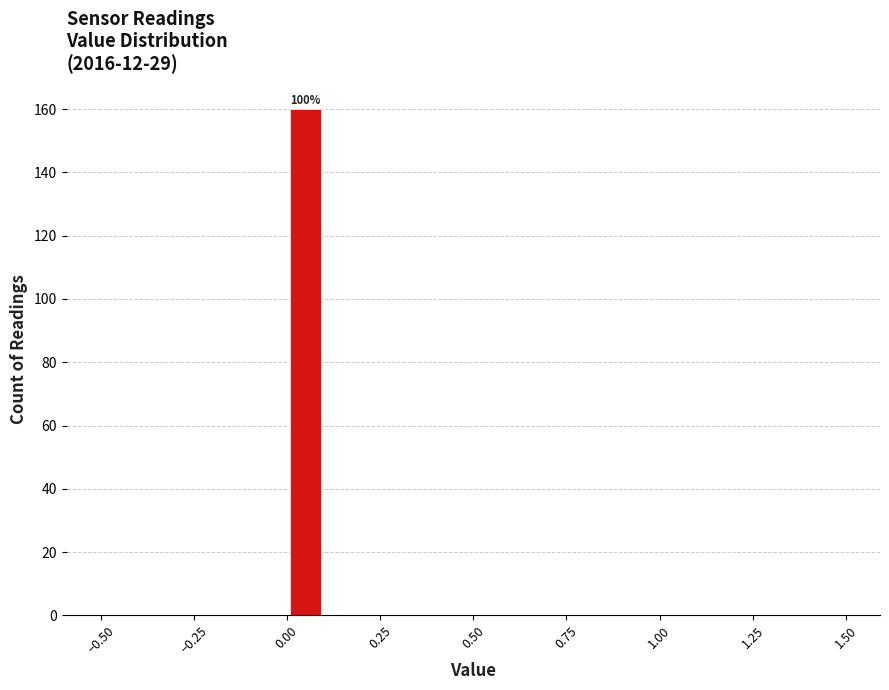

Read against the x-axis, roughly where is the centre of the tallest bar?

0.05